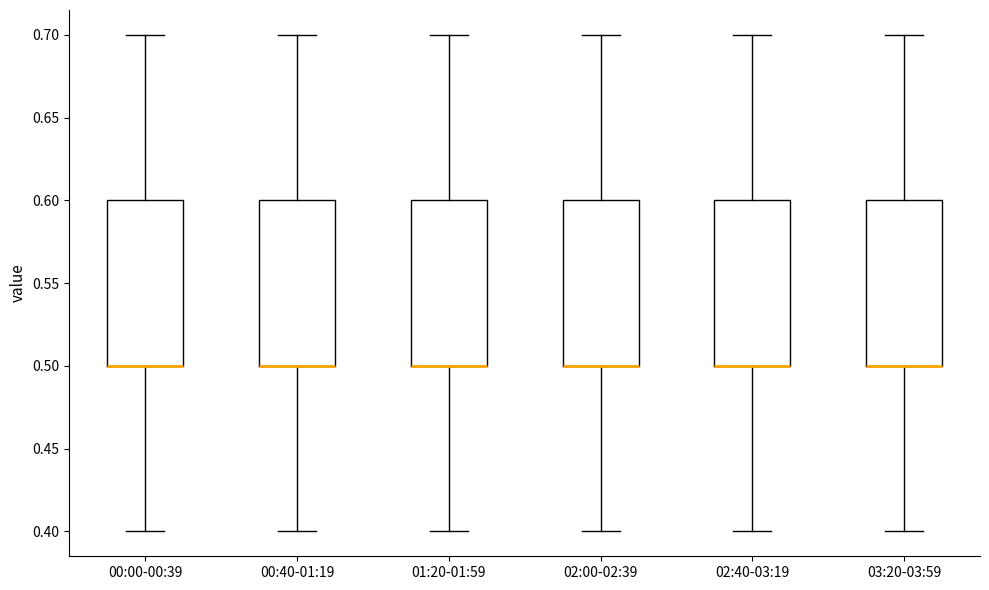

Where is the upper edge of the box for 02:00-02:39 on the y-axis? The values are not printed on the chart, so give them approximately, as read against the axis.

0.6